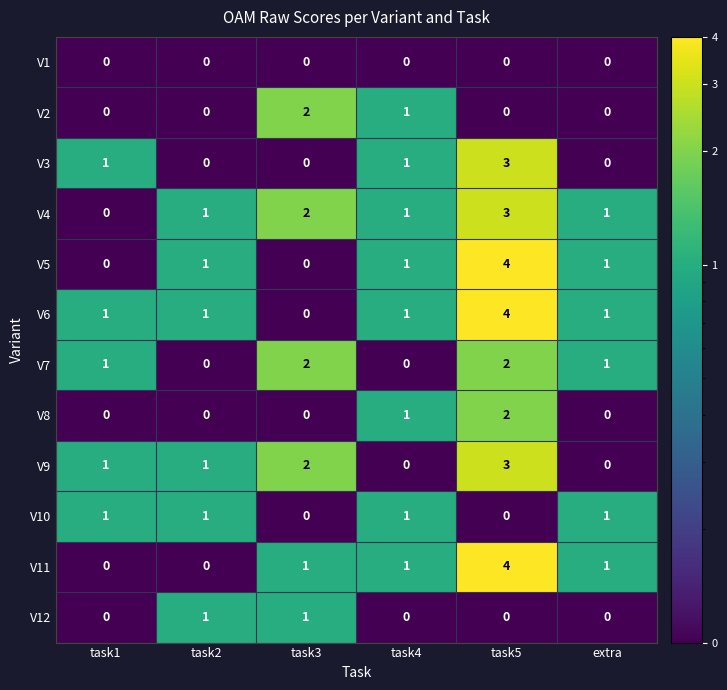

Is it true that V11 equals 2 at task3?

False